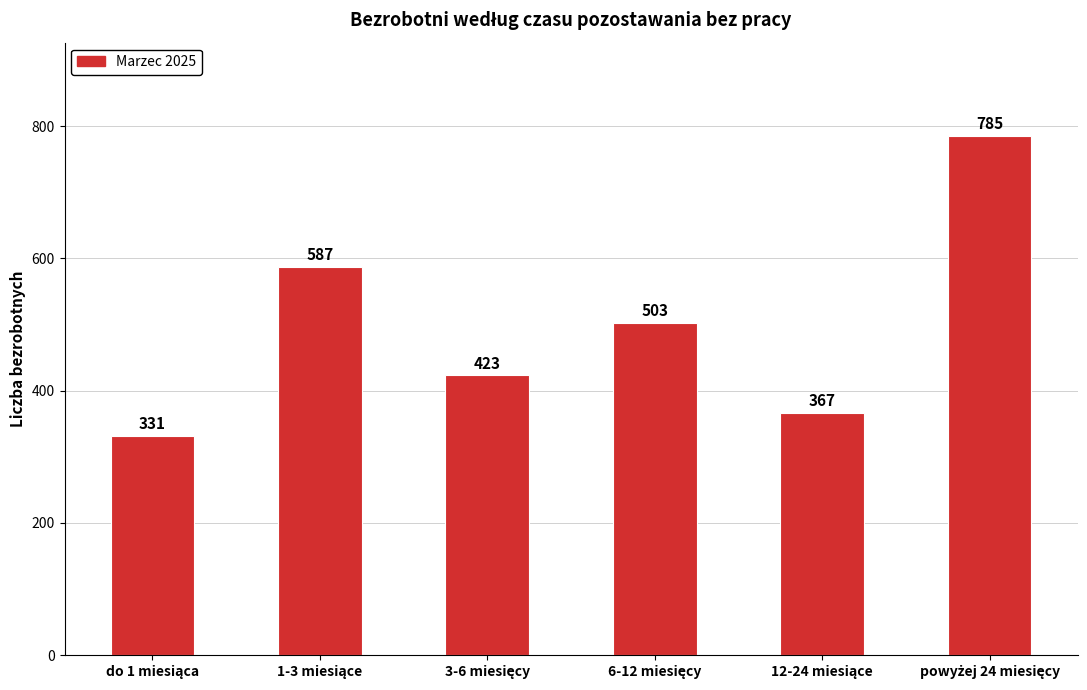

Reading right to left, extract all data points from this chart.

785	367	503	423	587	331